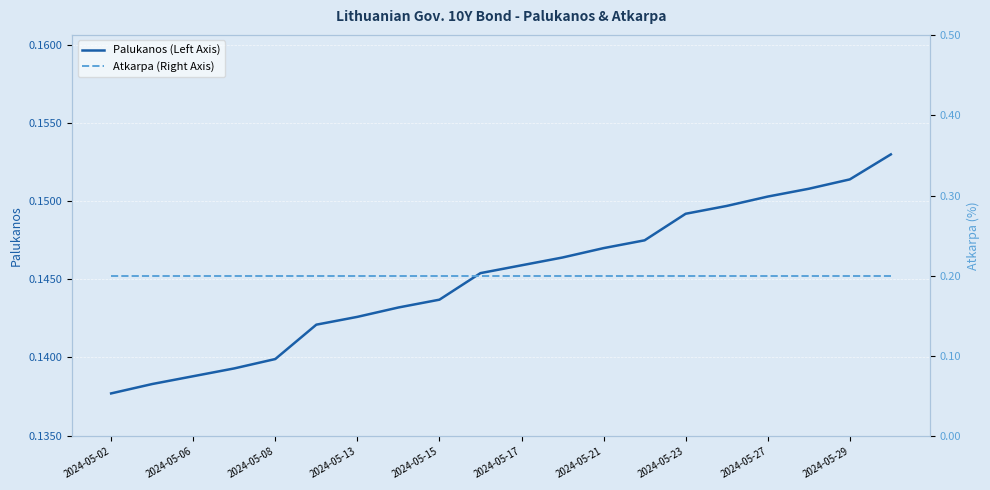

Which category has the lowest value in the Palukanos (Left Axis) series?

2024-05-02